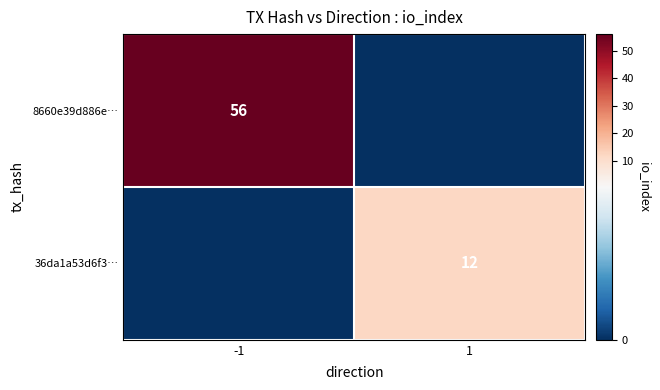

True or false: 8660e39d886e… has a value of 91 at -1.

False